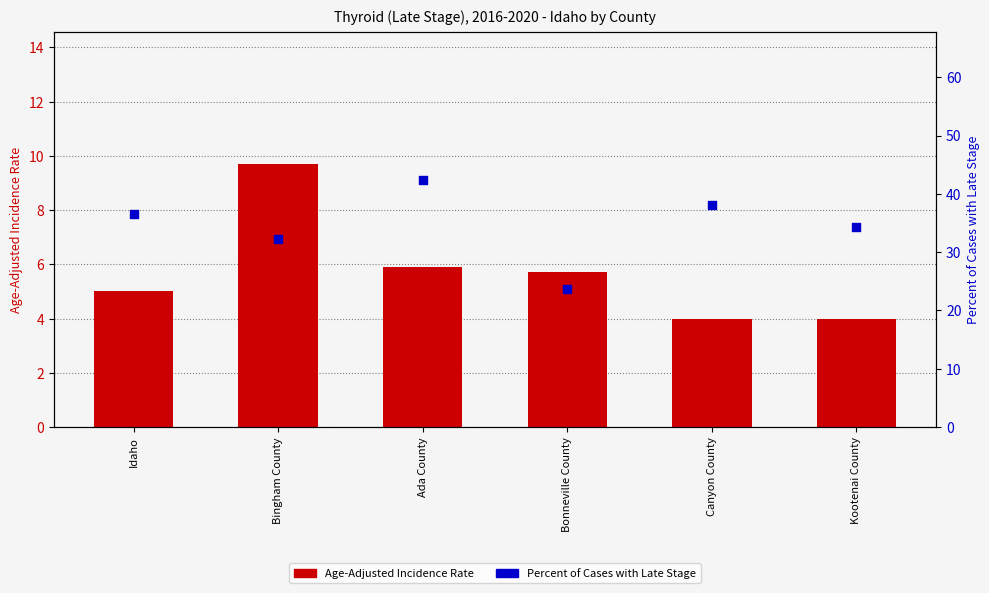

Which series contains the highest Y value?

Percent of Cases with Late Stage